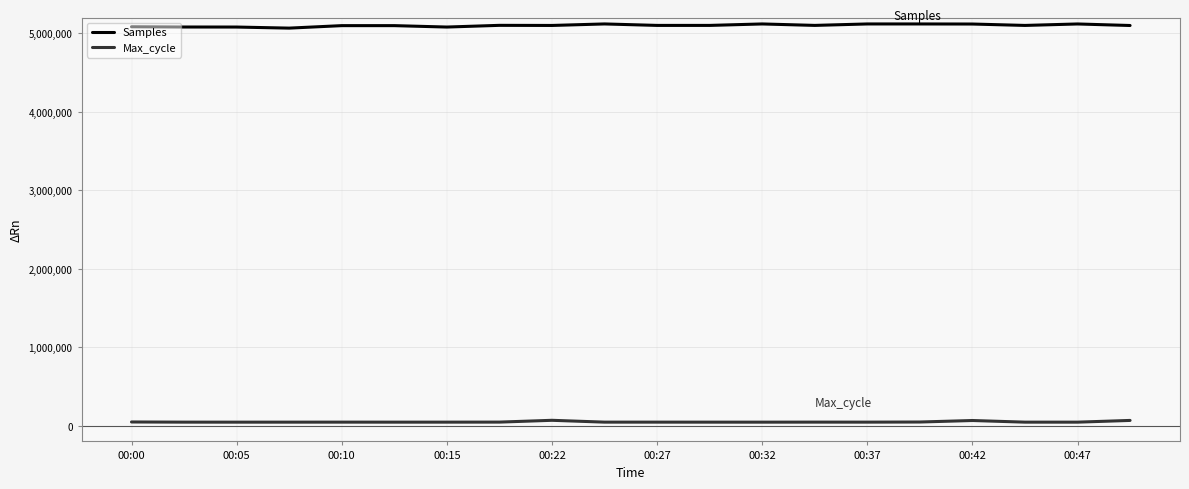

True or false: Max_cycle and Samples intersect in this chart.

False